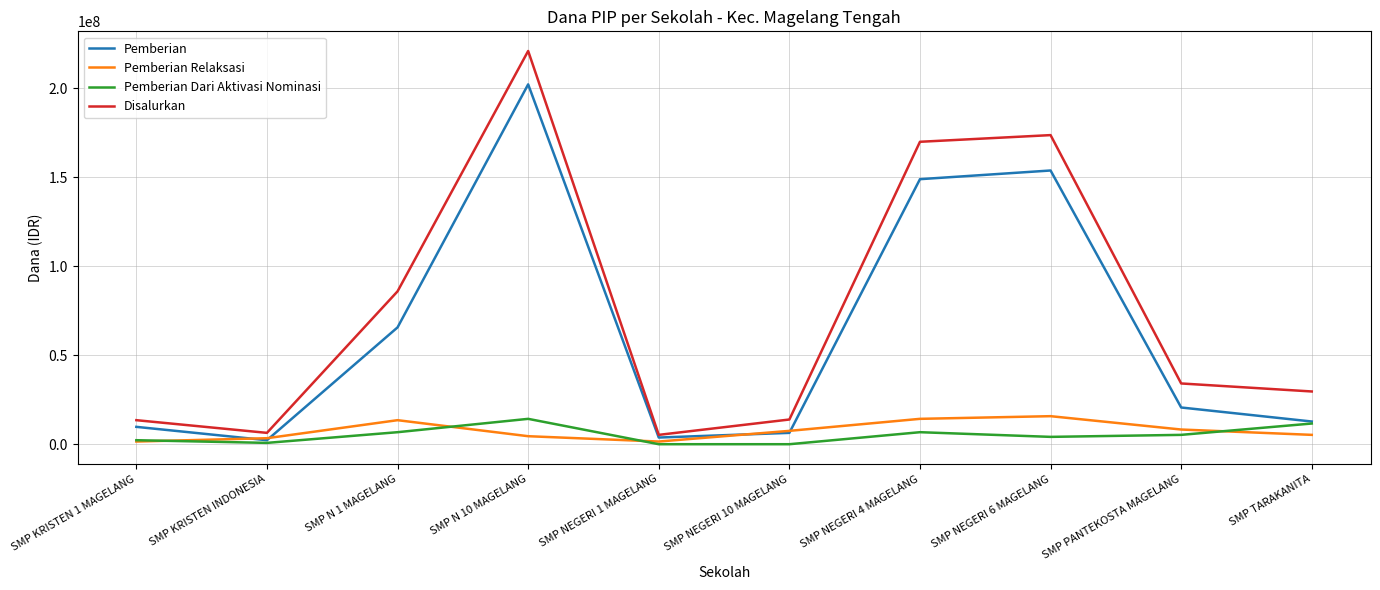

What is the highest value of the Pemberian series?

202125000